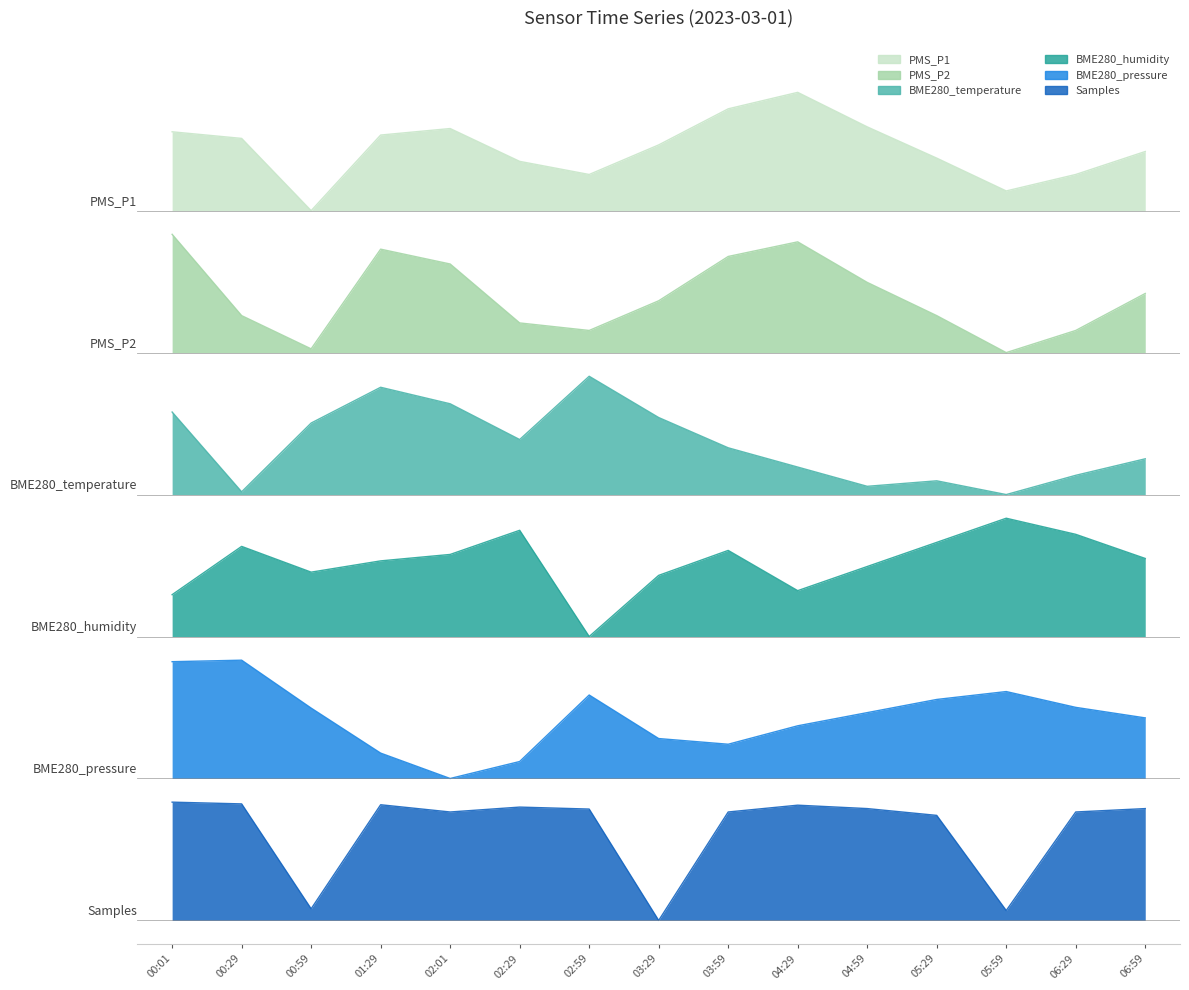

What position from the right is 06:59?

1